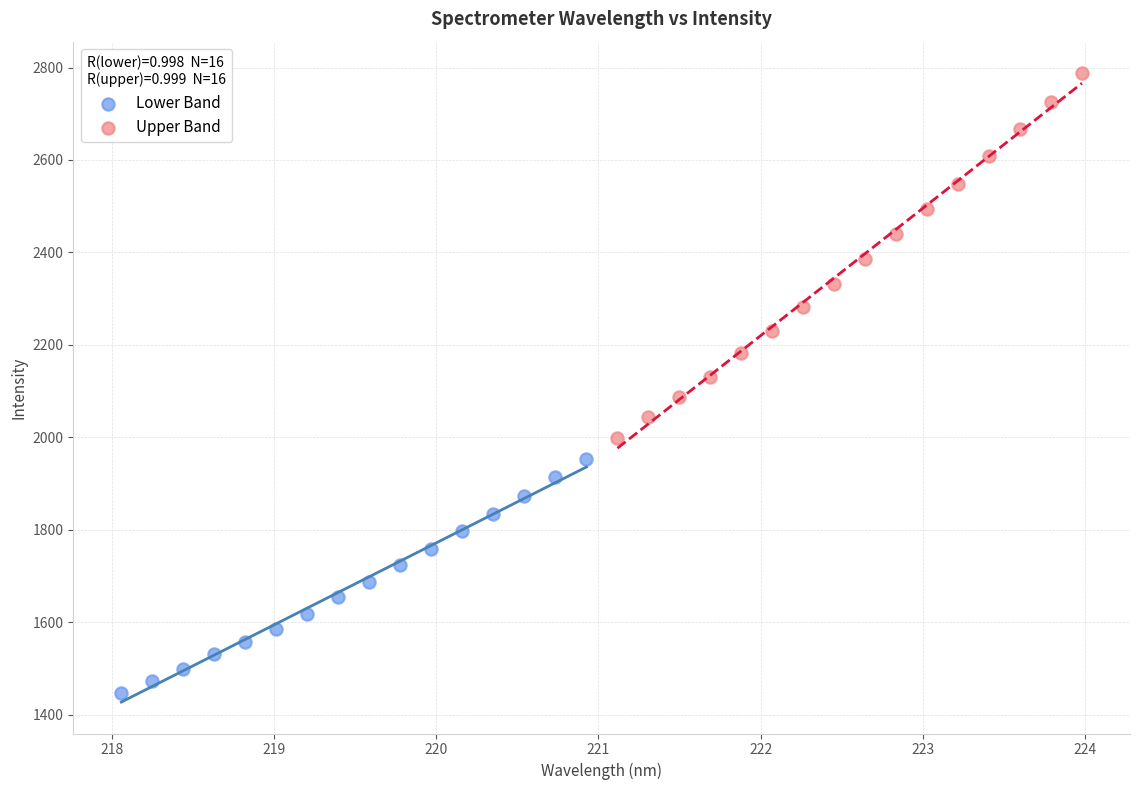

Which series reaches the minimum Y coordinate?

Lower Band